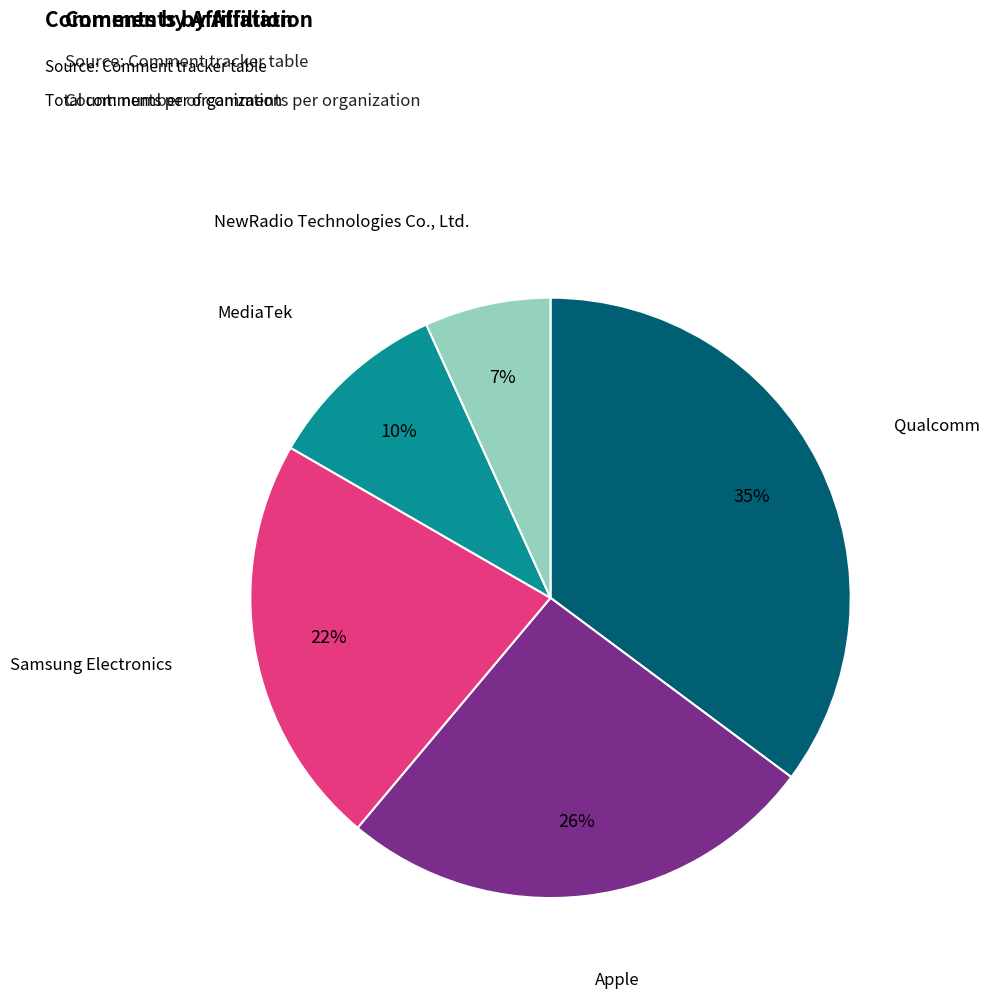

Is there any slice that represents more than half of the pie?

No